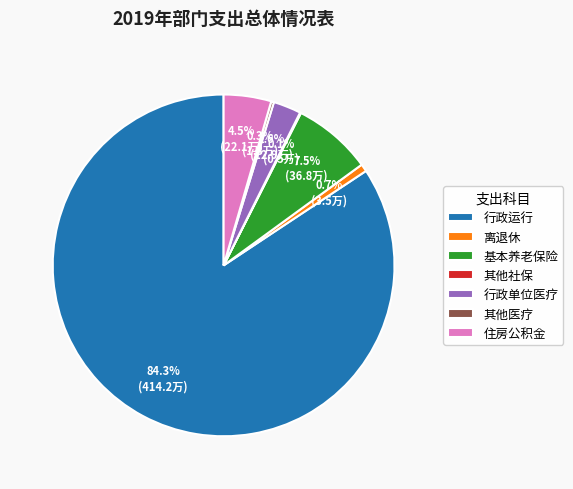

Which slice is the largest?

行政运行